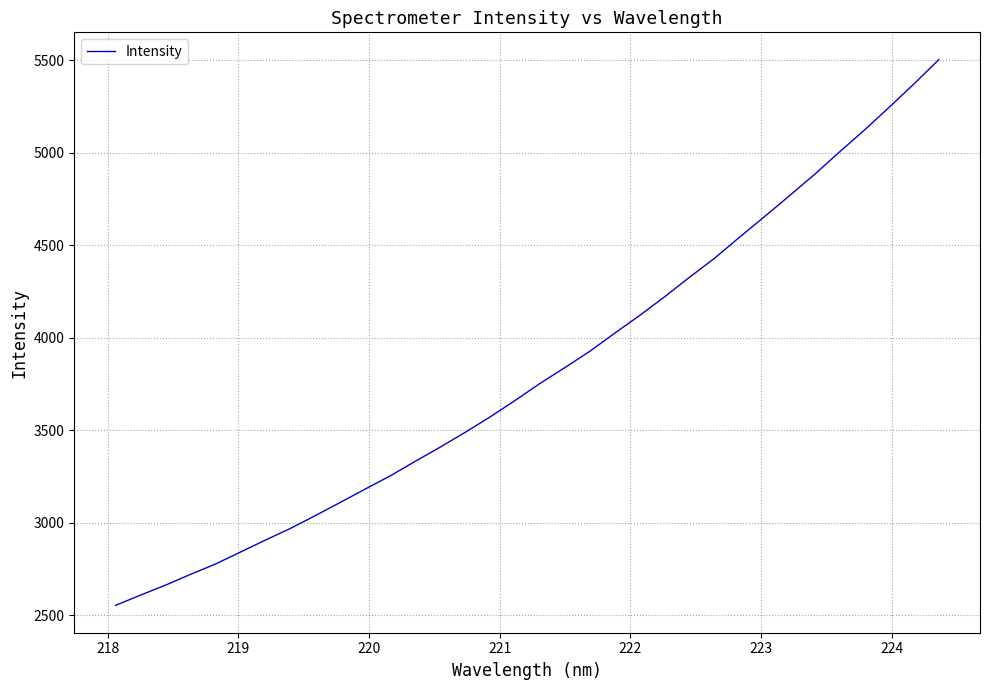

What is the maximum value shown in the chart?

5504.3